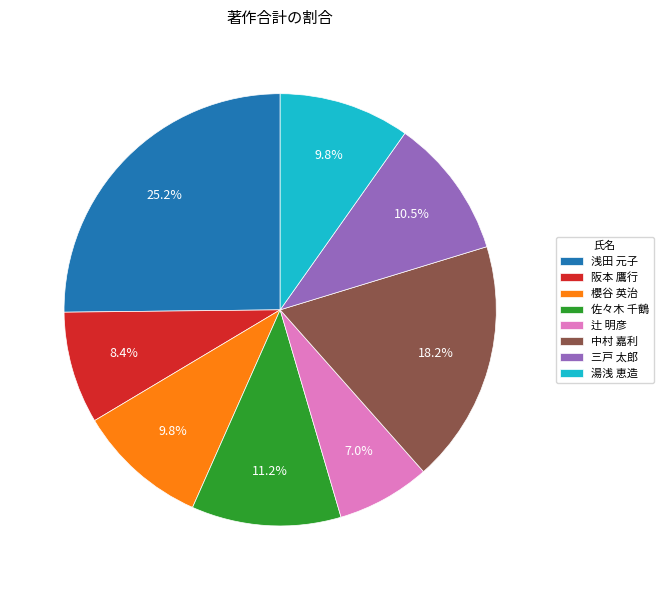

Does 中村 嘉利 represent more than half of the total?

No